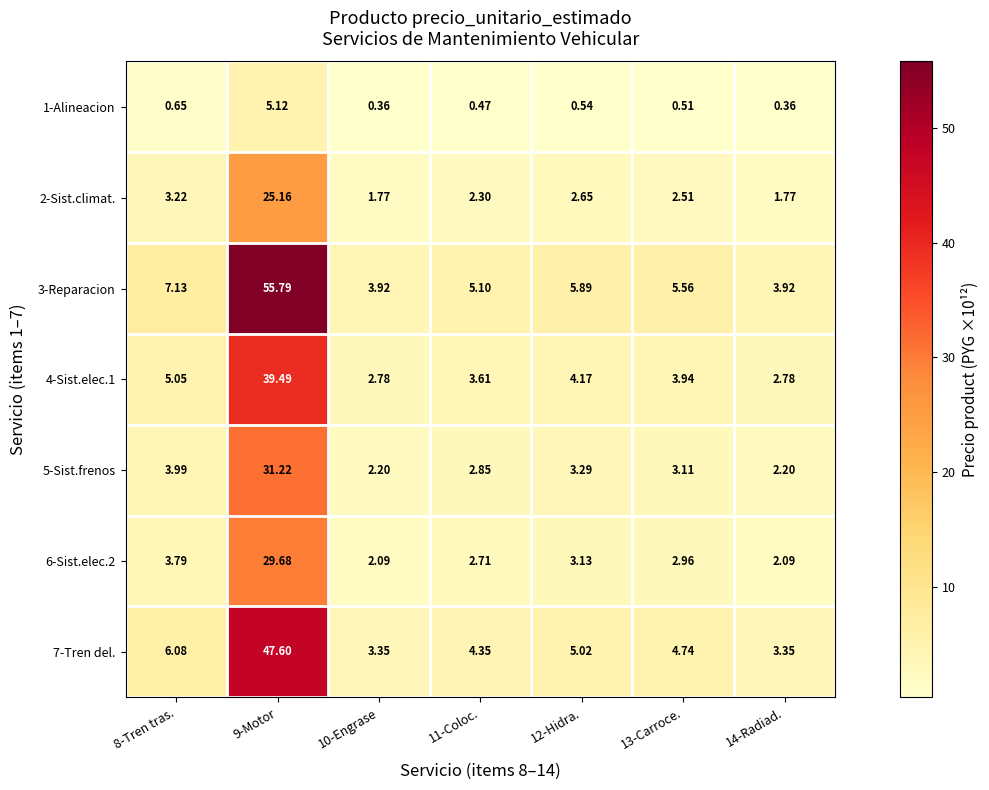

Which category has the lowest value across all series?

10-Engrase